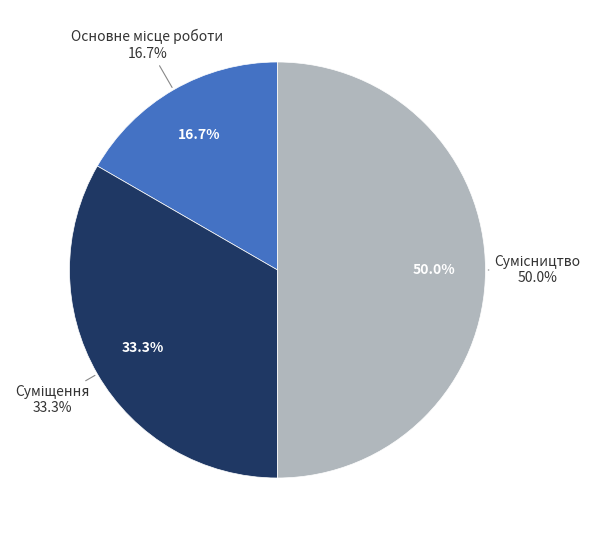

Does Основне місце роботи account for over 50% of the chart?

No